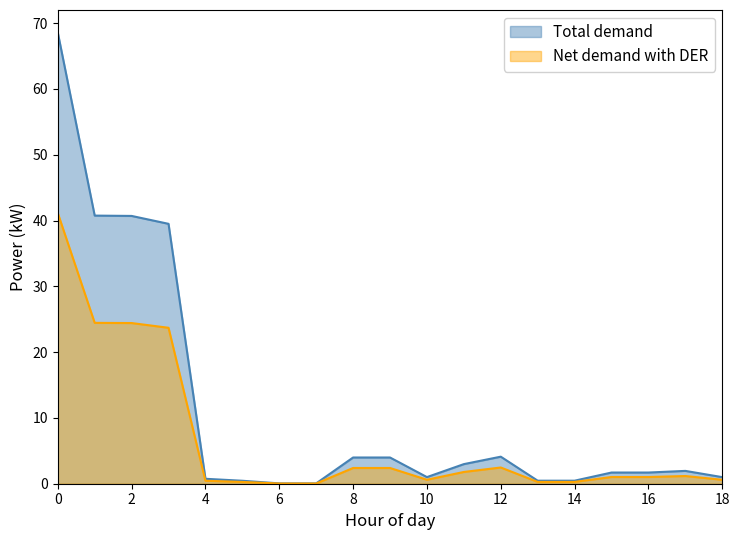

True or false: Total demand and Net demand with DER cross at least once.

False